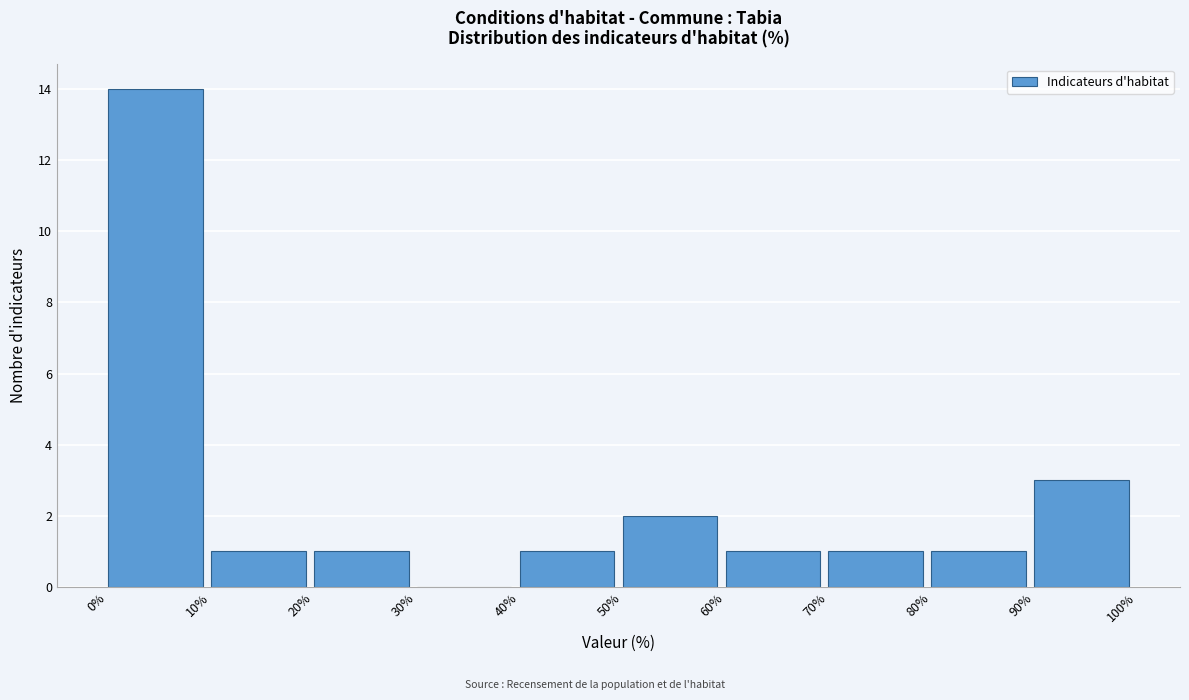

How tall is the bar that spans 10% to 20% on the x-axis? The values are not printed on the chart, so give them approximately, as read against the axis.

1